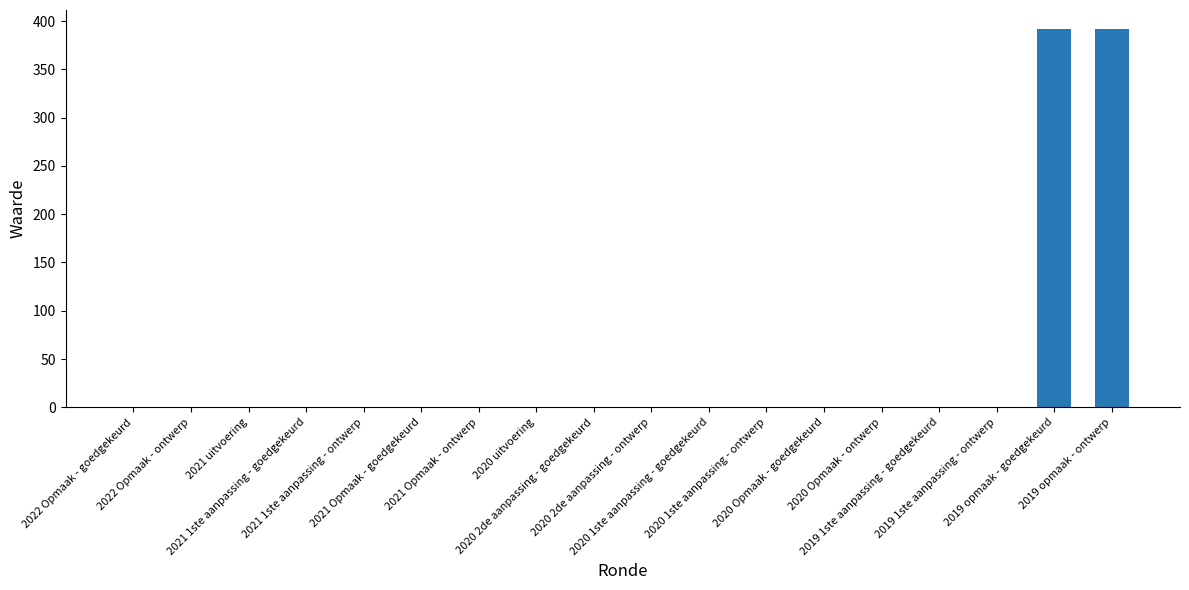

Reading left to right, extract all data points from this chart.

0	0	0	0	0	0	0	0	0	0	0	0	0	0	0	0	392	392